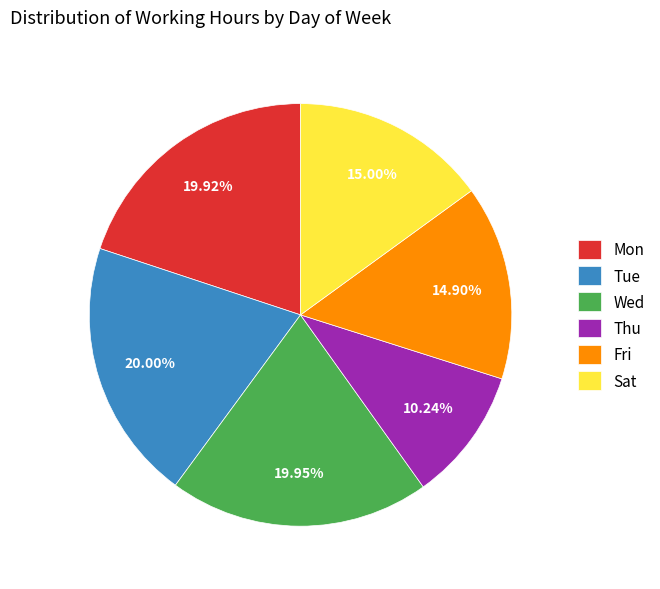

How many slices are in this pie chart?

6